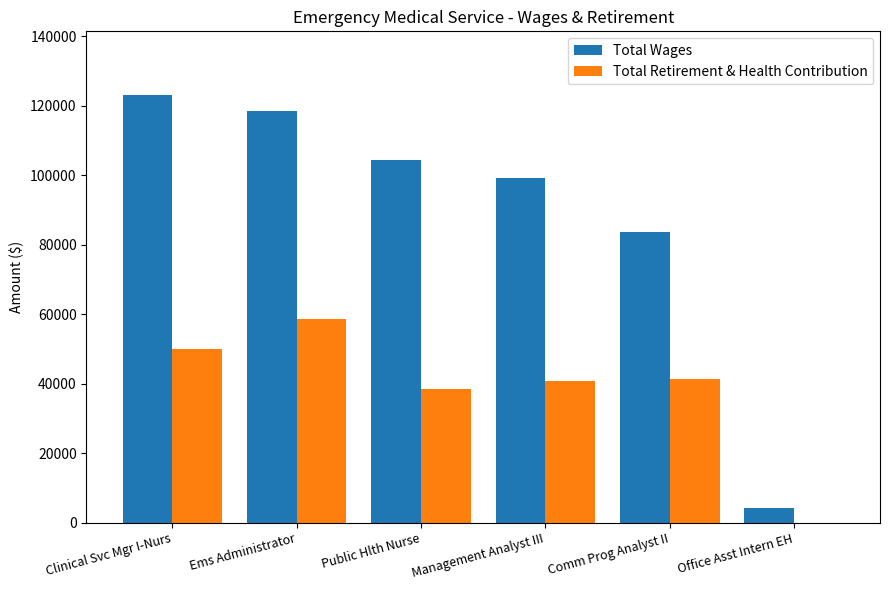

Which series has the largest total across all categories?

Total Wages